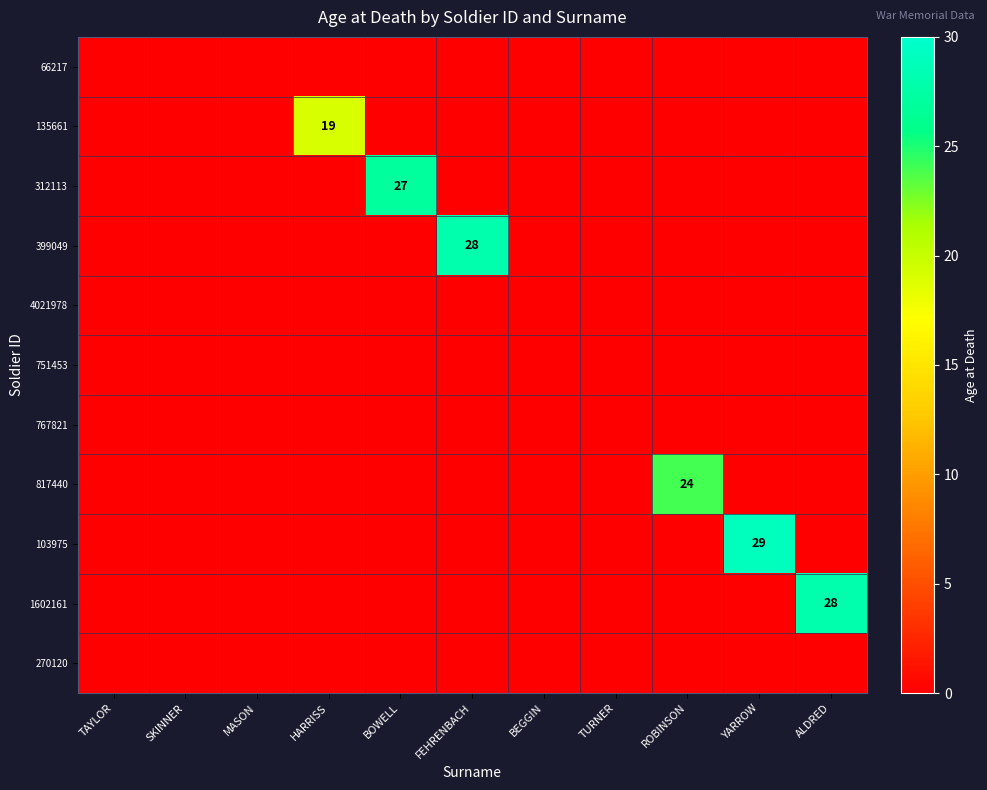

How many categories are shown in the chart?

11